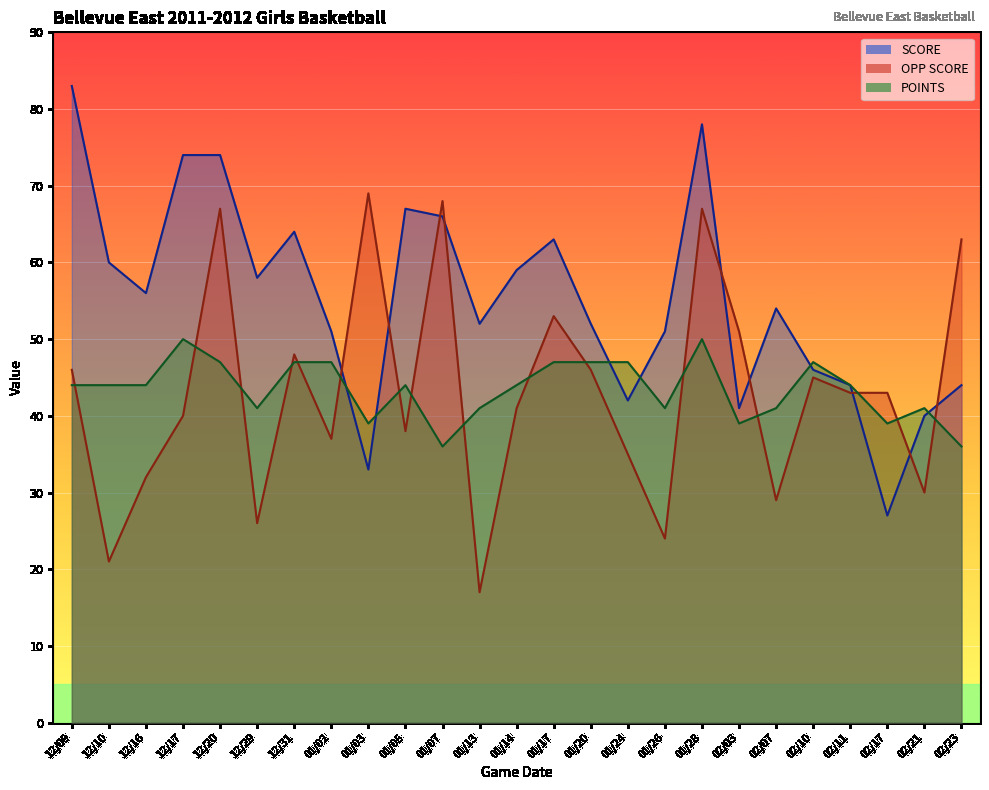

Which series changed the most between 12/10 and 12/16?

OPP SCORE